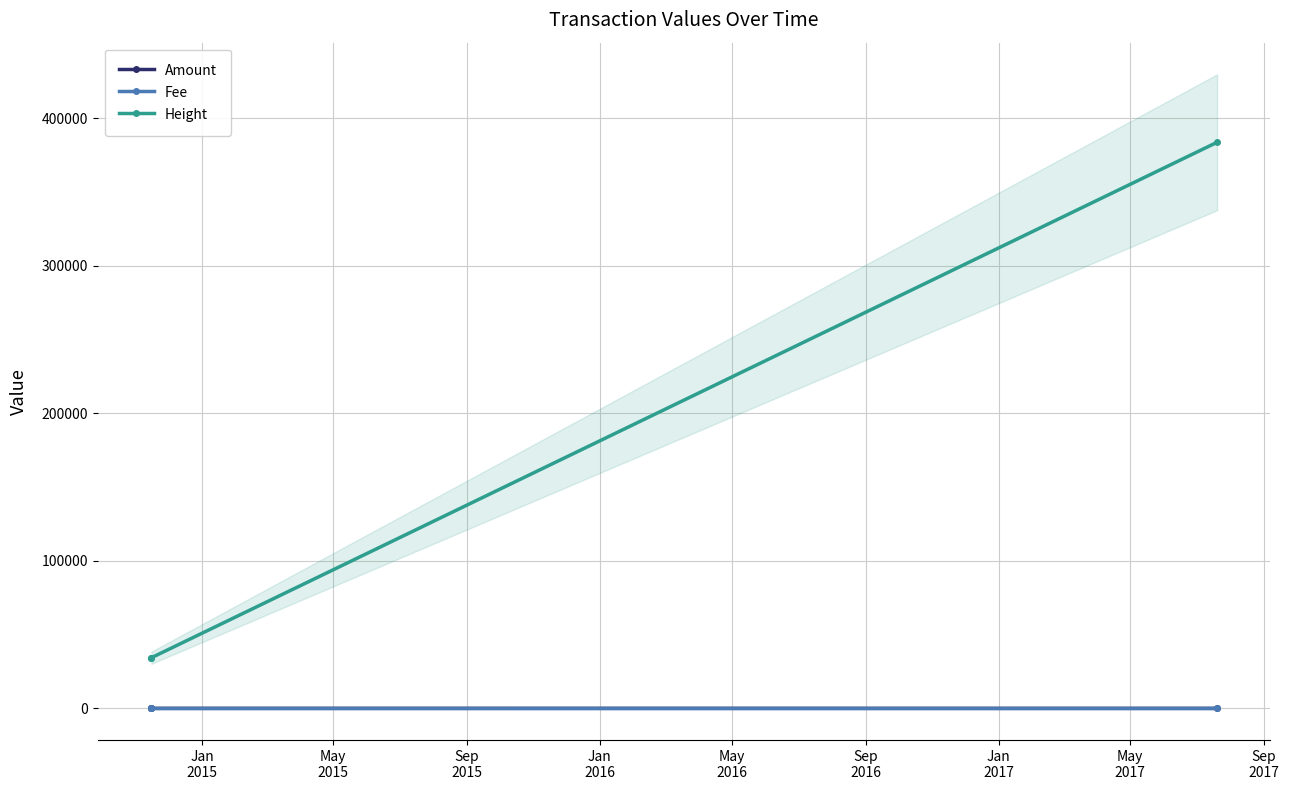

What is the minimum value for Height?

34337